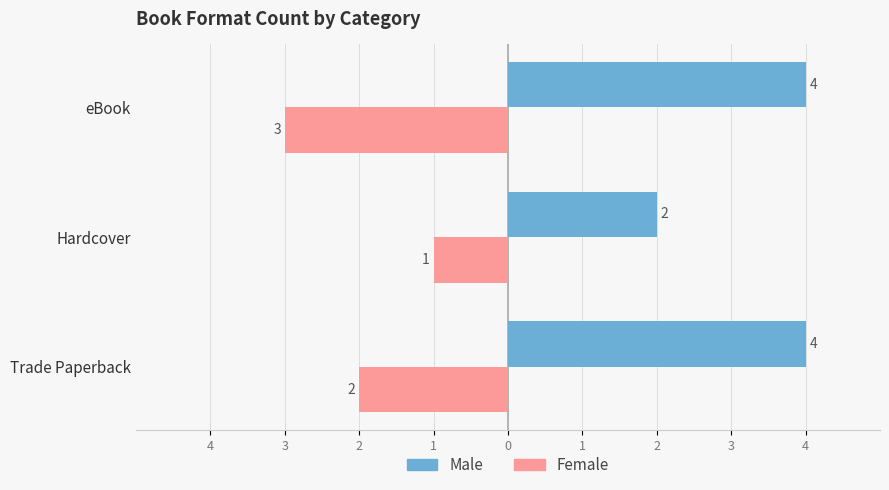

What are all the series names shown in the legend?

Male, Female